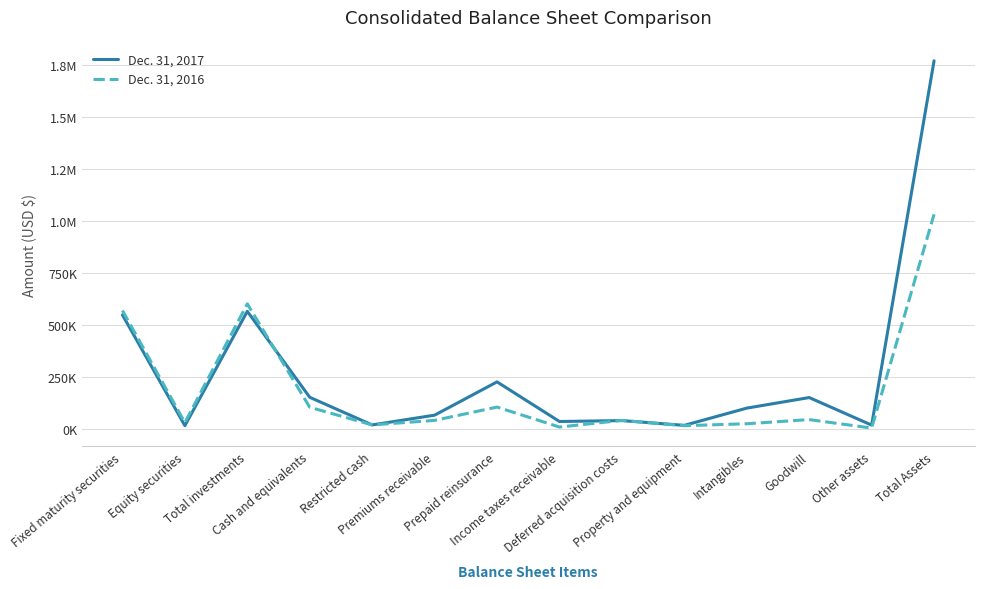

What are all the series names shown in the legend?

Dec. 31, 2017, Dec. 31, 2016